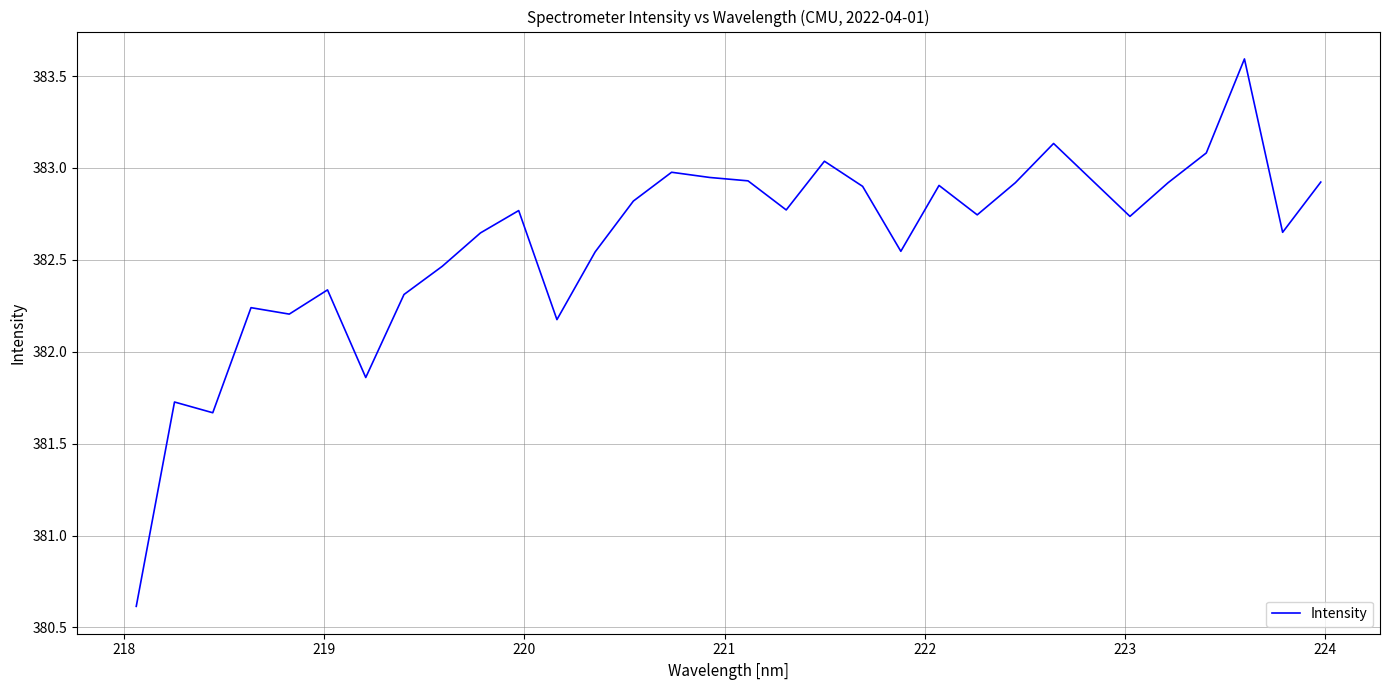

True or false: the data has more than 1 interior local peaks.

True